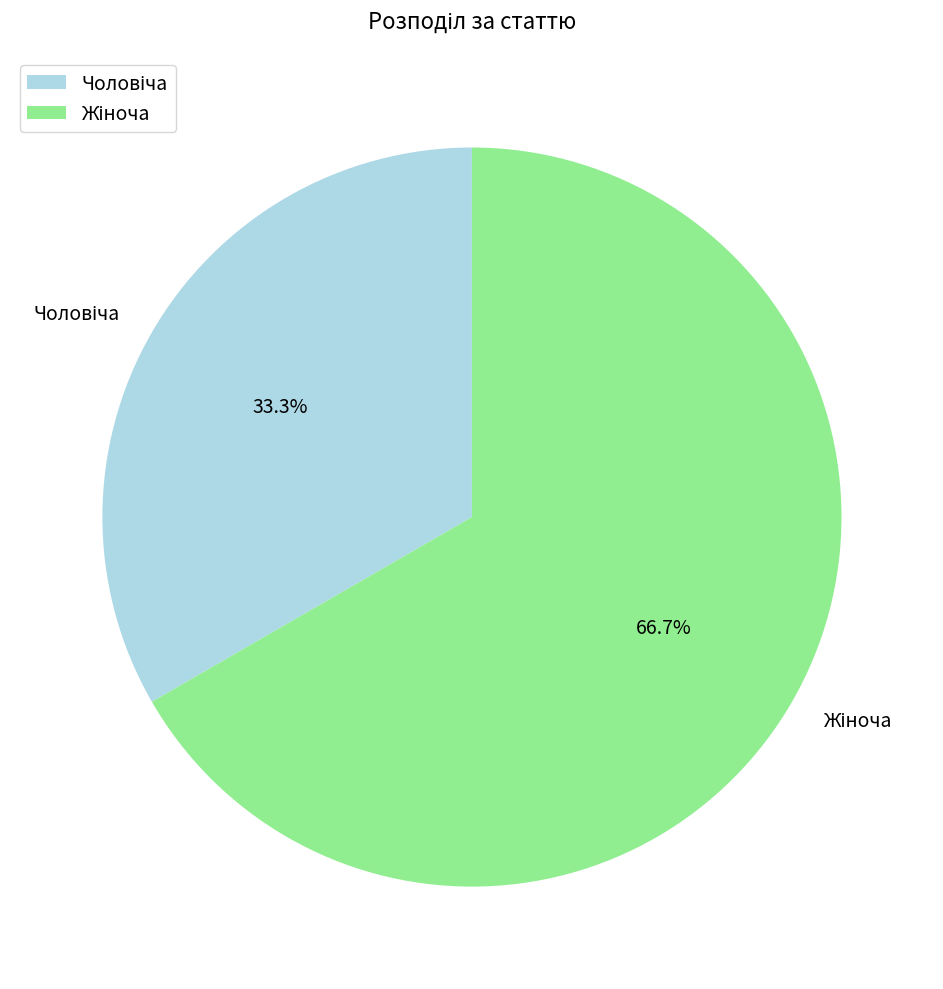

Is there any slice that represents more than half of the pie?

Yes